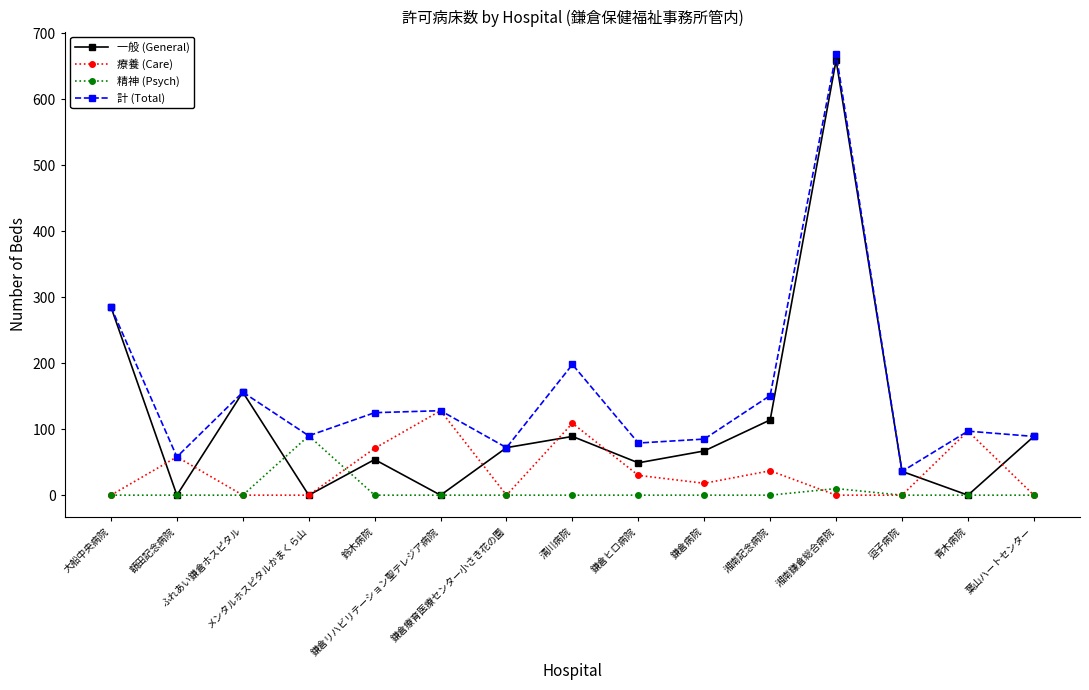

What is the maximum value for 計 (Total)?

669